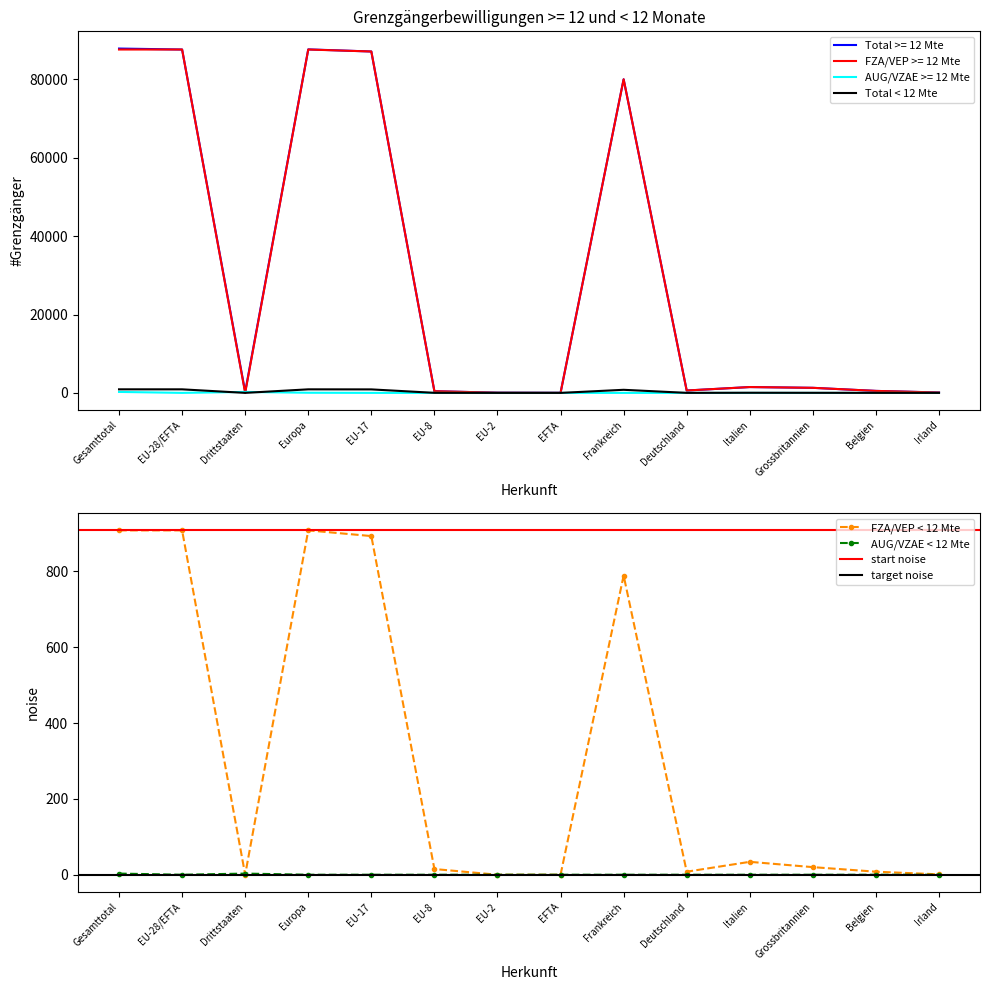

Reading left to right, what are all the values shown in this chart?

Total >= 12 Mte: Gesamttotal=87889	EU-28/EFTA=87641	Drittstaaten=248	Europa=87676	EU-17=87136	EU-8=429	EU-2=53	EFTA=22	Frankreich=80047	Deutschland=608	Italien=1491	Grossbritannien=1293	Belgien=508	Irland=102
FZA/VEP >= 12 Mte: Gesamttotal=87641	EU-28/EFTA=87640	Drittstaaten=1	Europa=87640	EU-17=87136	EU-8=429	EU-2=53	EFTA=22	Frankreich=80047	Deutschland=608	Italien=1491	Grossbritannien=1293	Belgien=508	Irland=102
AUG/VZAE >= 12 Mte: Gesamttotal=248	EU-28/EFTA=1	Drittstaaten=247	Europa=36	EU-17=0	EU-8=0	EU-2=0	EFTA=0	Frankreich=0	Deutschland=0	Italien=0	Grossbritannien=0	Belgien=0	Irland=0
Total < 12 Mte: Gesamttotal=911	EU-28/EFTA=908	Drittstaaten=3	Europa=908	EU-17=893	EU-8=15	EU-2=0	EFTA=0	Frankreich=789	Deutschland=8	Italien=34	Grossbritannien=20	Belgien=8	Irland=1
FZA/VEP < 12 Mte: Gesamttotal=908	EU-28/EFTA=908	Drittstaaten=0	Europa=908	EU-17=893	EU-8=15	EU-2=0	EFTA=0	Frankreich=789	Deutschland=8	Italien=34	Grossbritannien=20	Belgien=8	Irland=1
AUG/VZAE < 12 Mte: Gesamttotal=3	EU-28/EFTA=0	Drittstaaten=3	Europa=0	EU-17=0	EU-8=0	EU-2=0	EFTA=0	Frankreich=0	Deutschland=0	Italien=0	Grossbritannien=0	Belgien=0	Irland=0